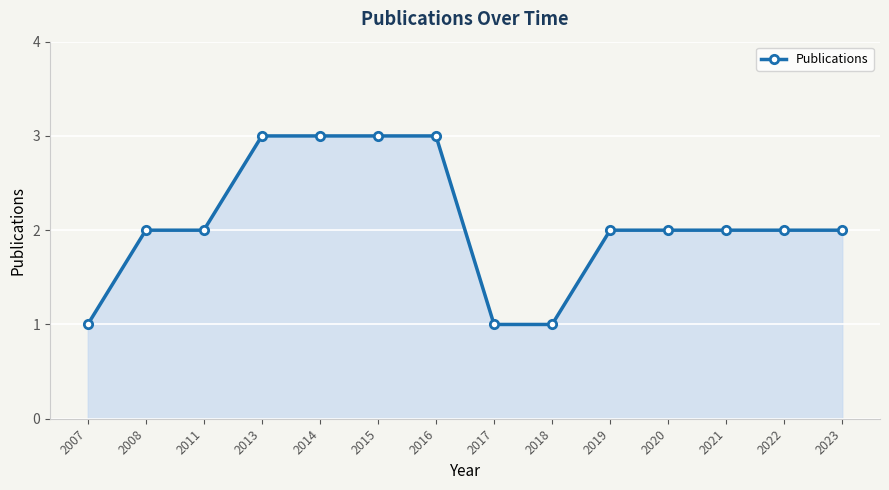

Reading left to right, list all the values displayed in this chart.

2007=1	2008=2	2011=2	2013=3	2014=3	2015=3	2016=3	2017=1	2018=1	2019=2	2020=2	2021=2	2022=2	2023=2